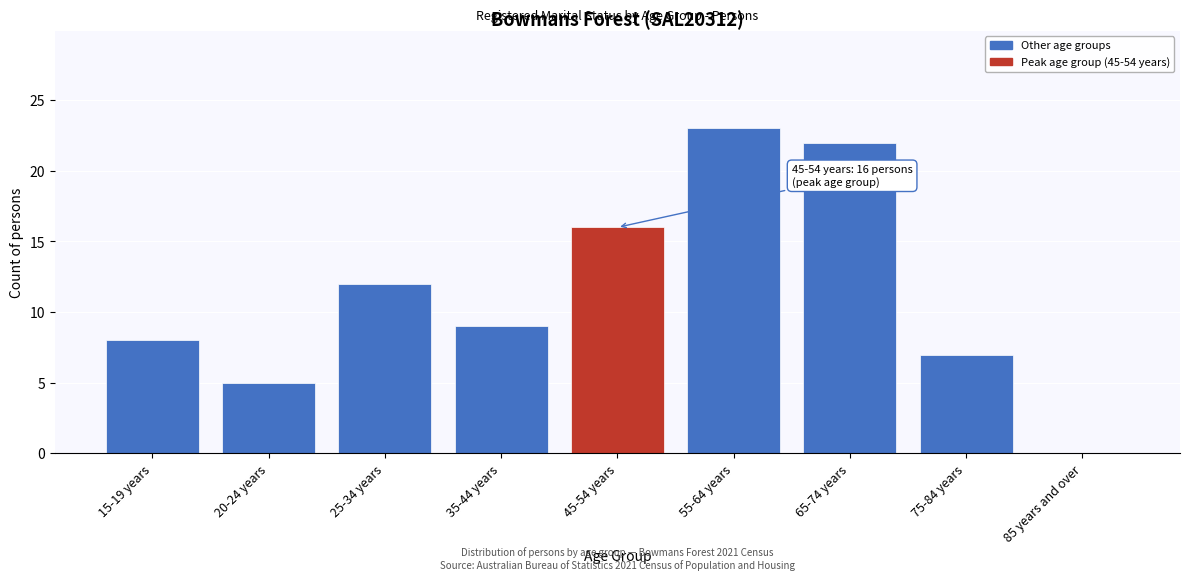

Reading left to right, transcribe all the data shown in this chart.

15-19 years=8	20-24 years=5	25-34 years=12	35-44 years=9	45-54 years=16	55-64 years=23	65-74 years=22	75-84 years=7	85 years and over=0